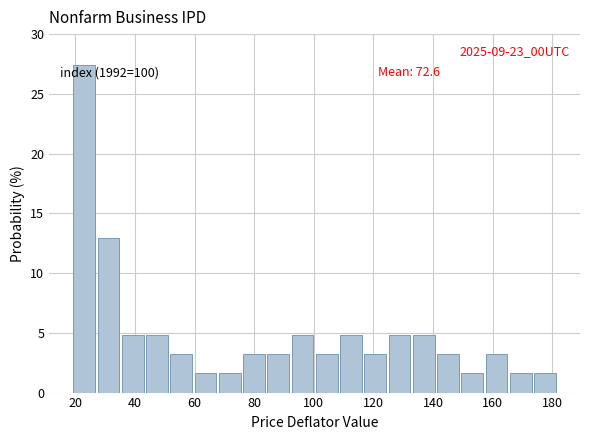

Over which range of the x-axis is the bar tallest?

20 to 28